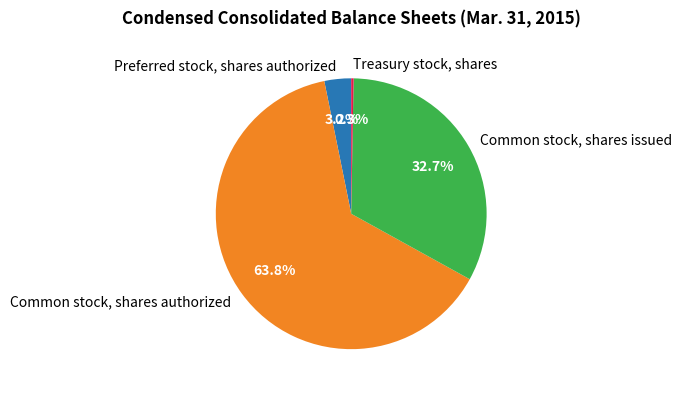

To the nearest percent, what is the difference between the largest and smallest slice percentages?

63%